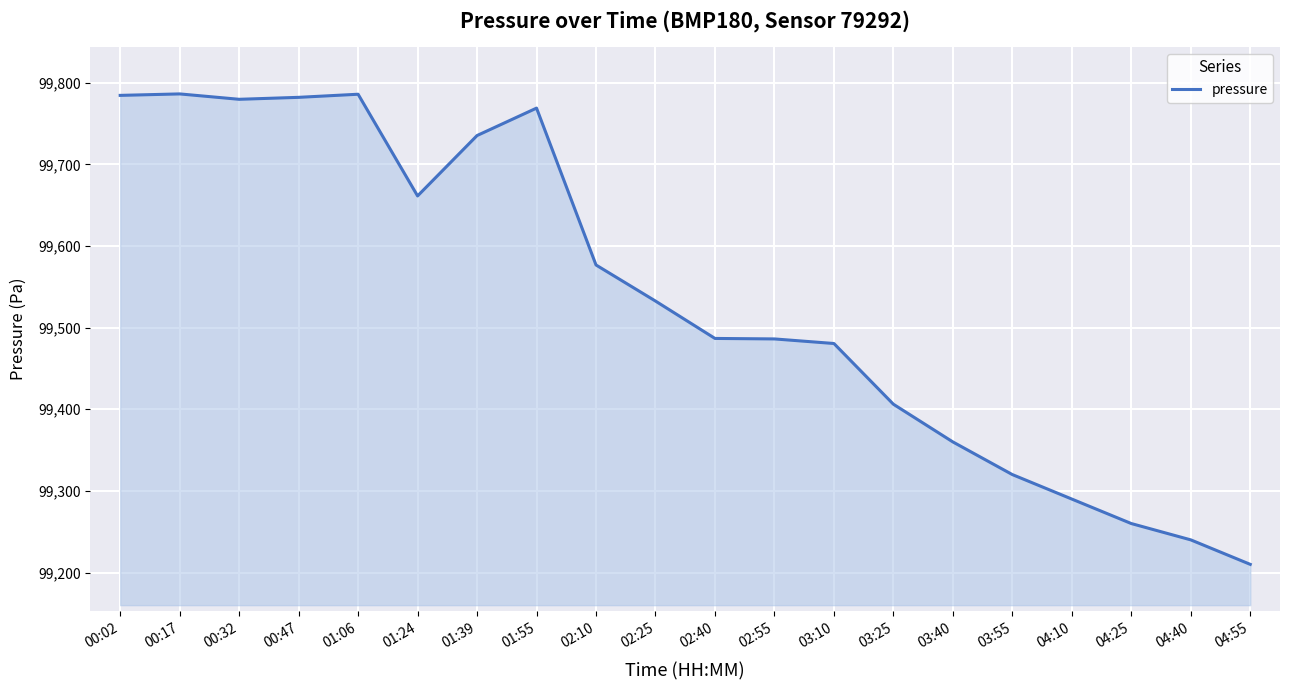

What is the maximum value shown in the chart?

99786.4